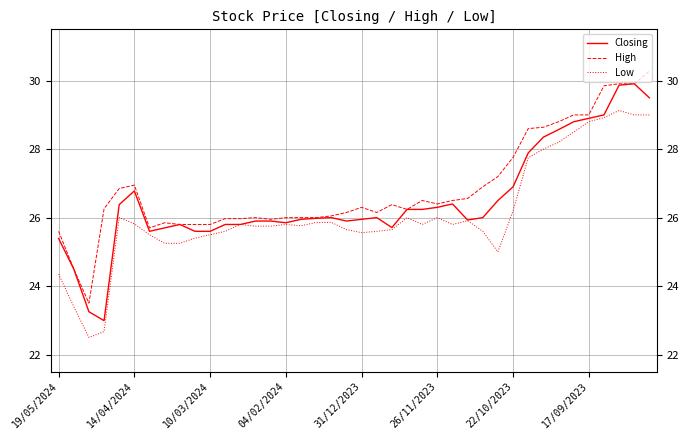

Rank the series by their average value, from highest to lowest.

High, Closing, Low